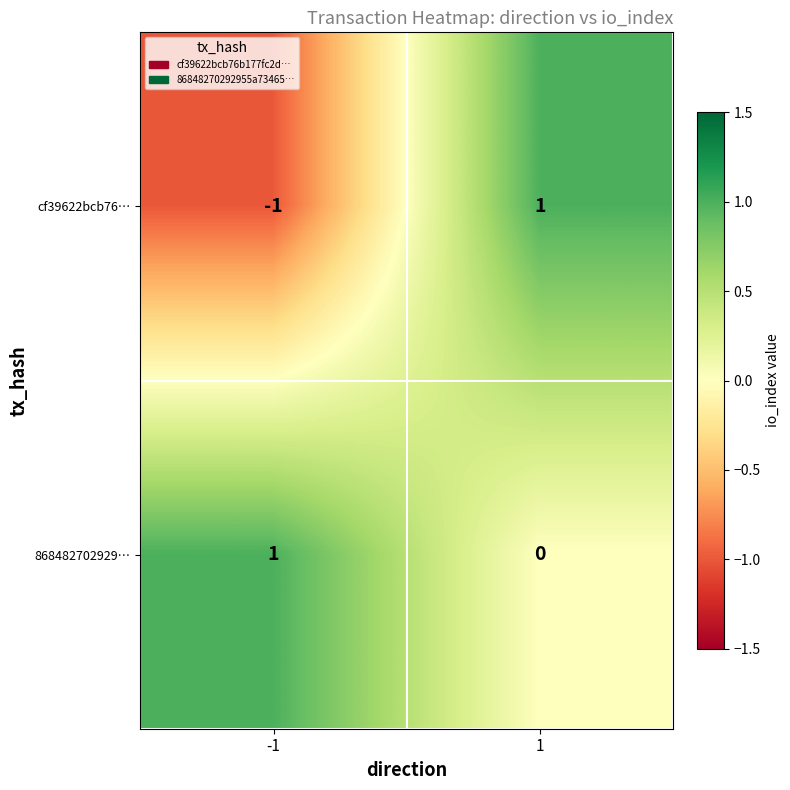

List the series in order of their overall mean, highest first.

868482702929…, cf39622bcb76…